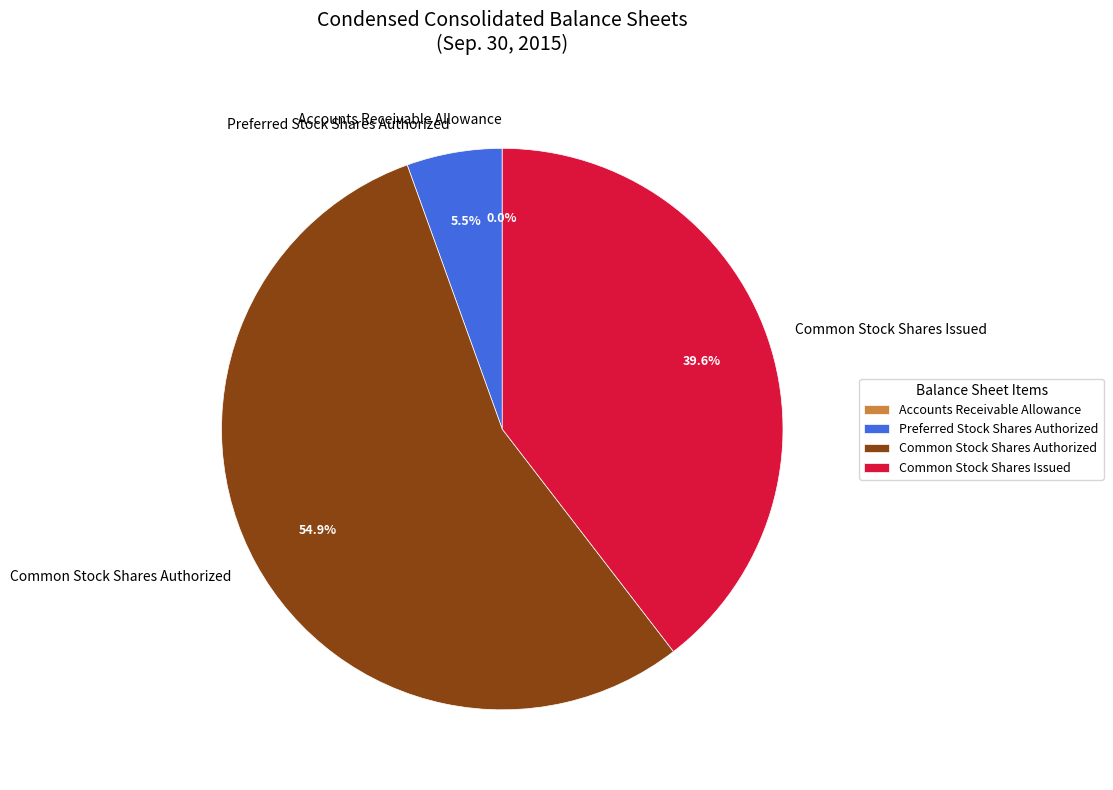

Which category has the biggest portion of the pie?

Common Stock Shares Authorized